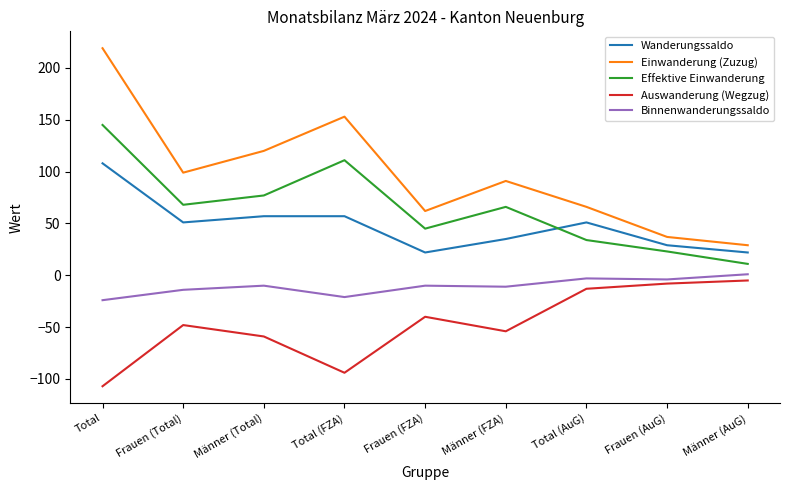

The value of Auswanderung (Wegzug) at Total (FZA) is -94. True or false?

True